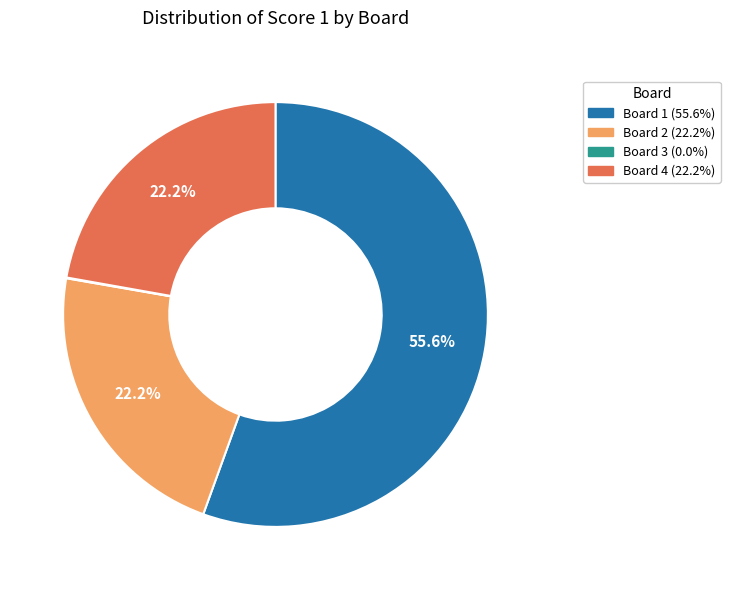

Which category has the smallest portion of the pie?

Board 3